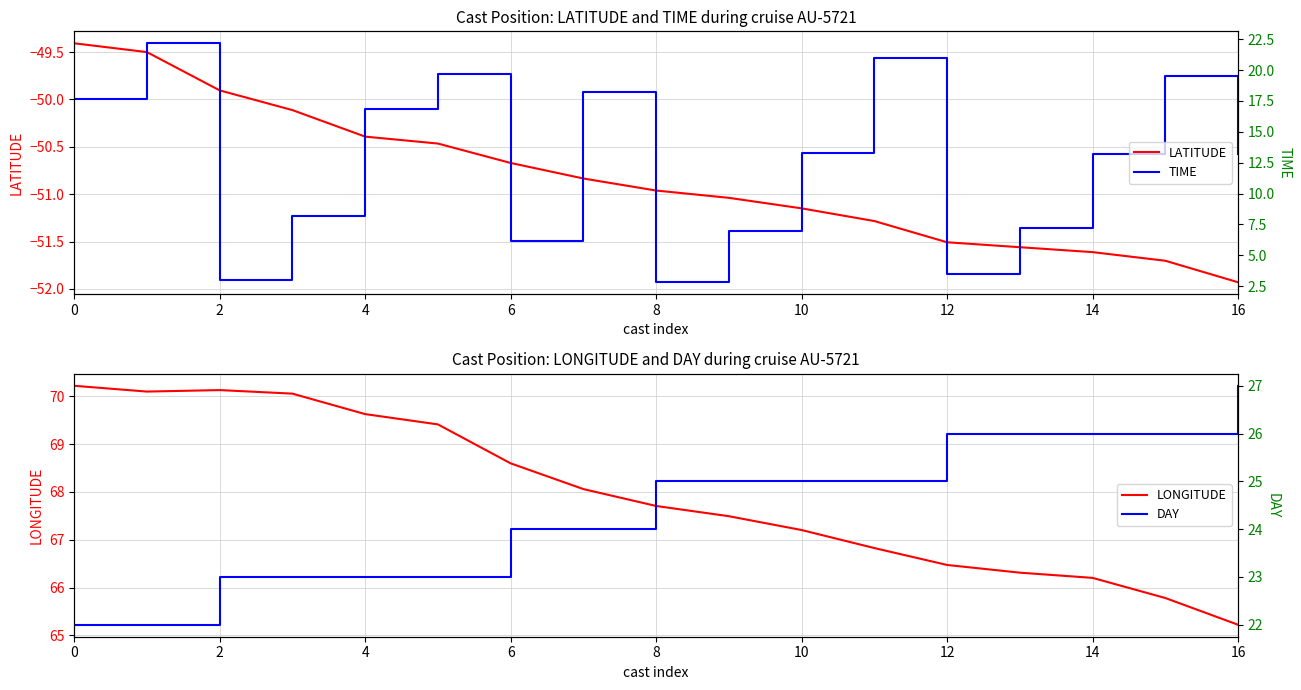

In TIME, how many points are lower than both neighbors (excluding endpoints)?

4